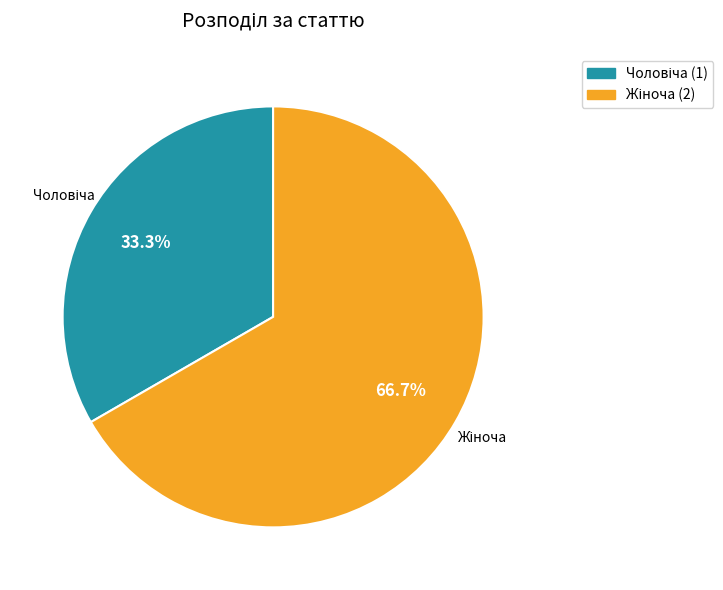

Does any single category account for the majority?

Yes